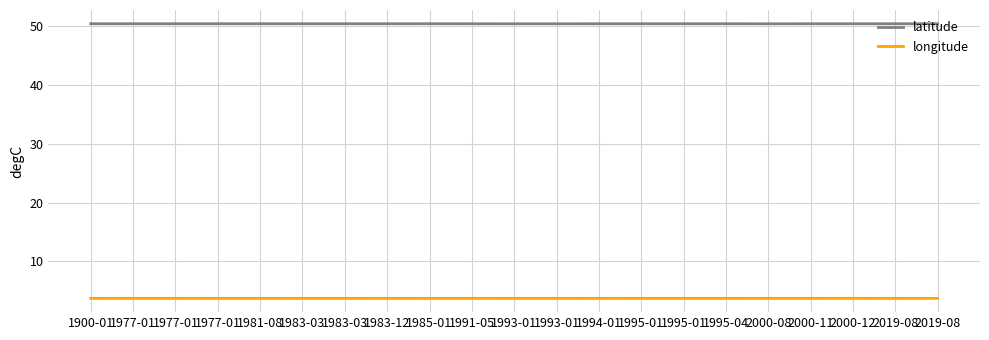

Does the chart have visible grid lines?

Yes